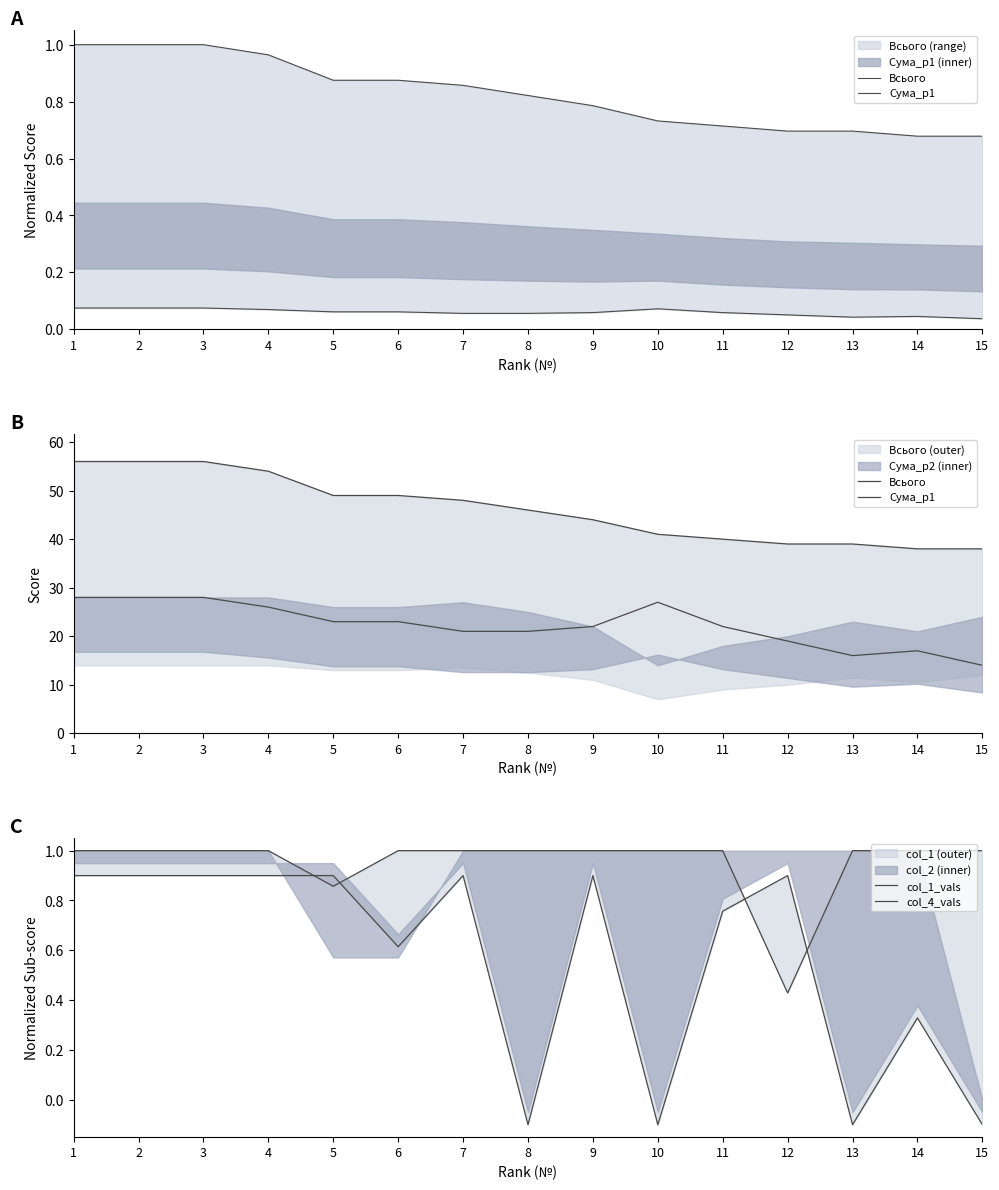

Is it true that Всього equals 56.0 at 3?

True